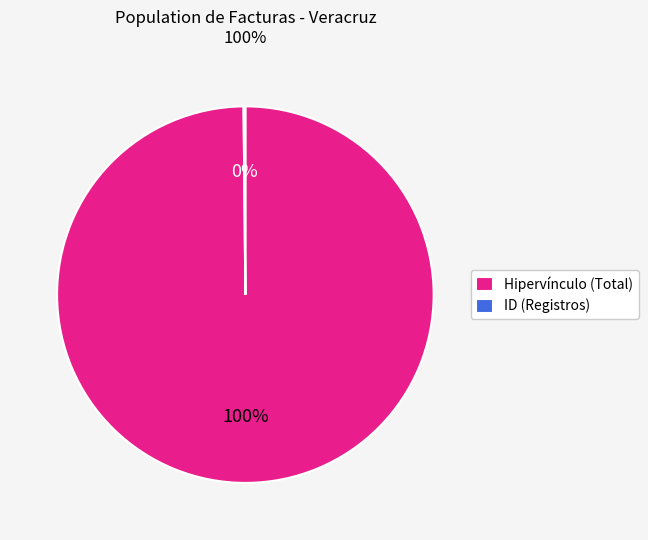

To the nearest percent, what is the difference between the largest and smallest slice percentages?

100%